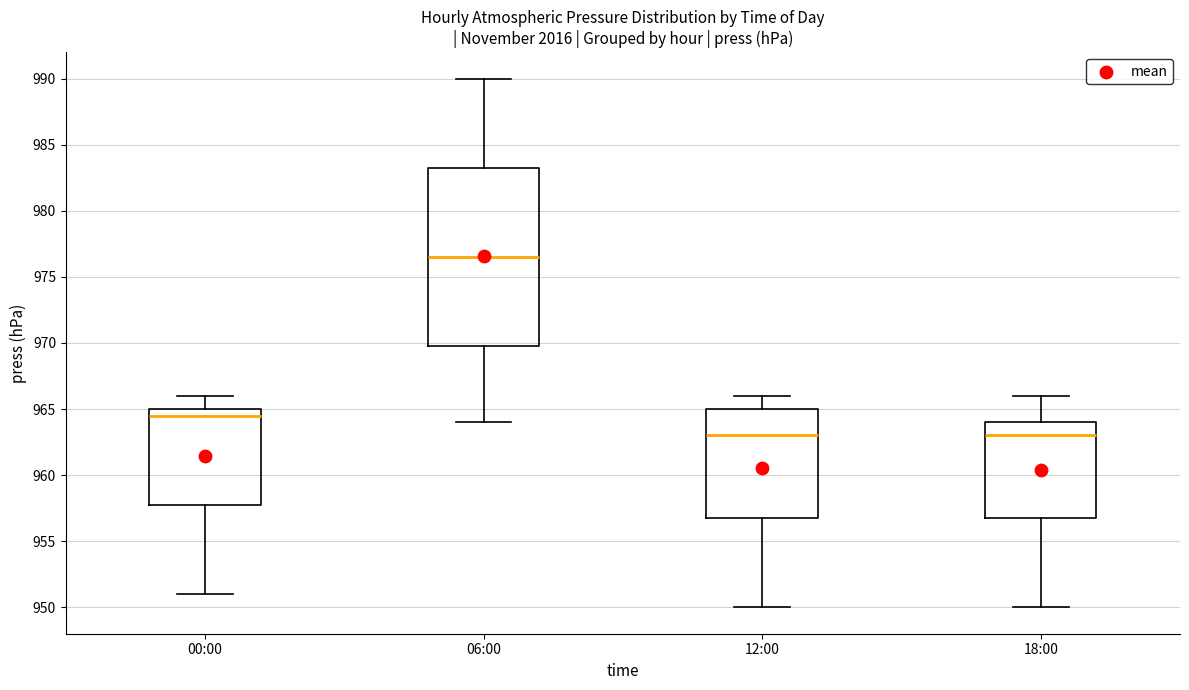

Reading left to right, transcribe this box plot: for each box, give where its median line is, the range the box spans, and where its two whiskers end, as read against the y-axis. The values are not printed on the chart, so give them approximately, as read against the axis.

00:00: median 964.5, box 958.0 to 965.0, whiskers 951.0 to 966.0
06:00: median 976.5, box 970.0 to 983.5, whiskers 964.0 to 990.0
12:00: median 963.0, box 957.0 to 965.0, whiskers 950.0 to 966.0
18:00: median 963.0, box 957.0 to 964.0, whiskers 950.0 to 966.0